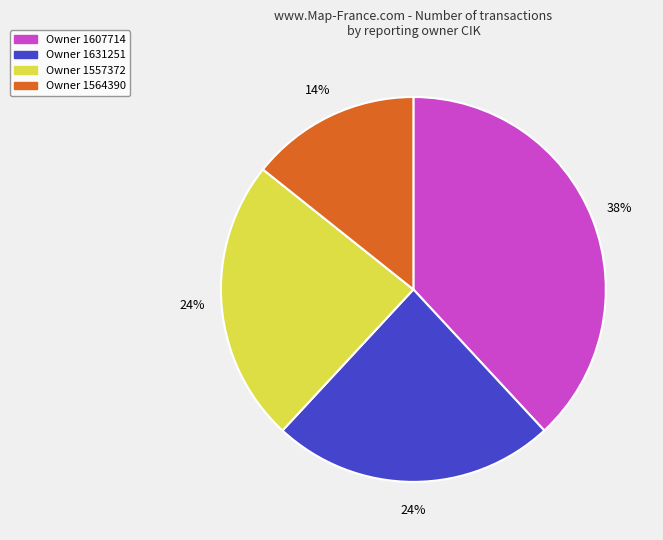

To the nearest percent, what is the difference between the largest and smallest slice percentages?

24%